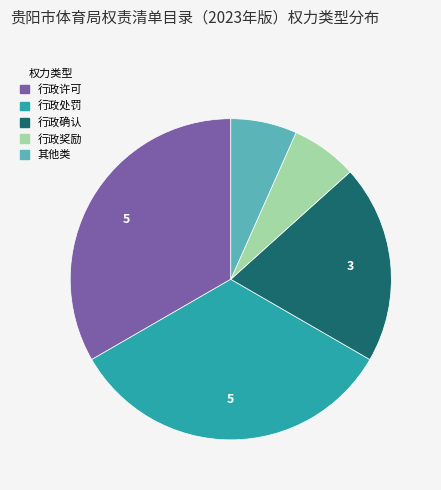

Count the number of slices in the pie.

5